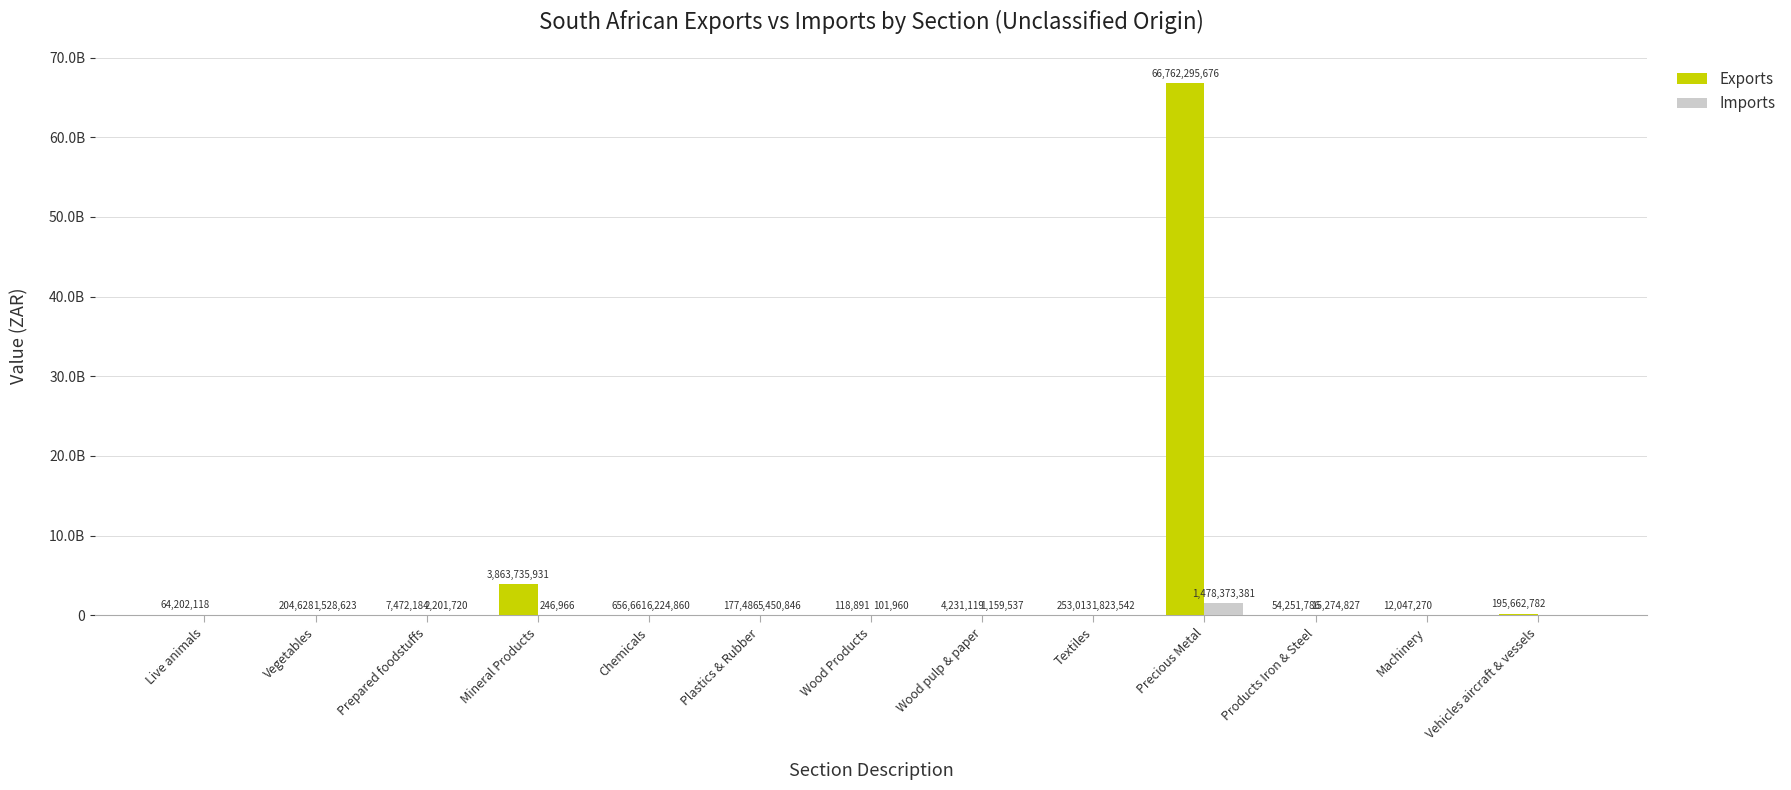

Does the chart contain stacked bars?

No